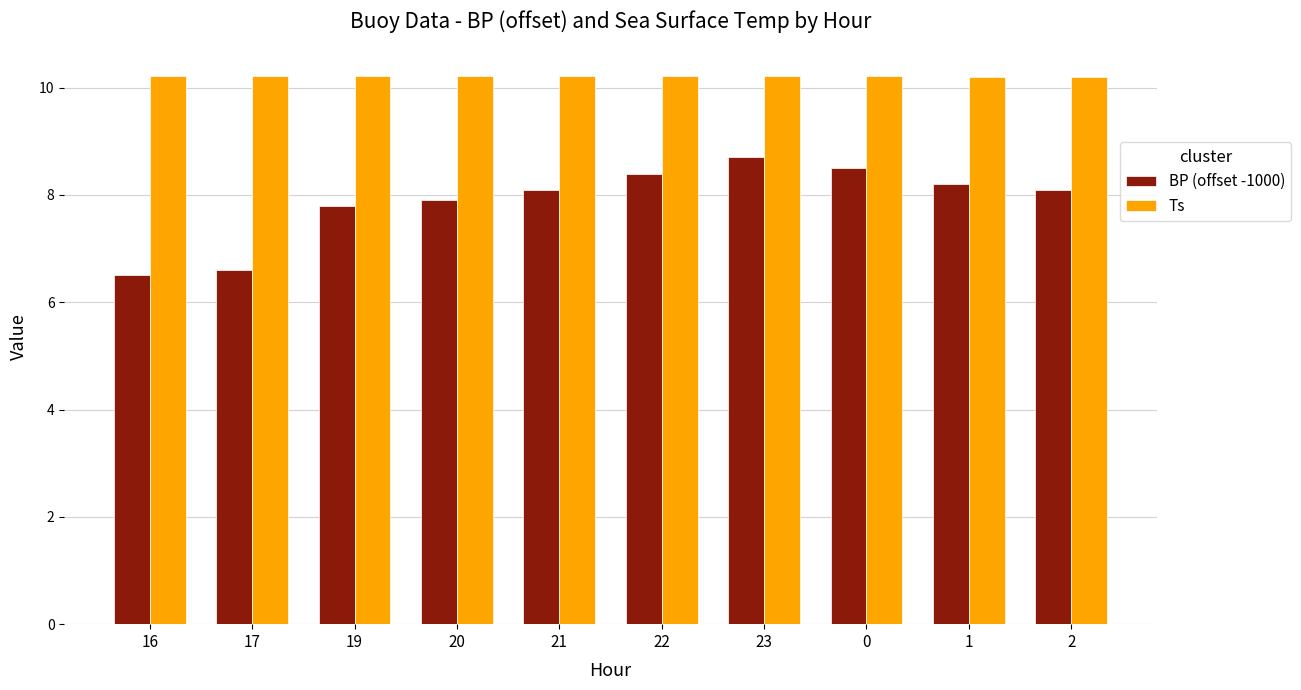

What is the lowest value of the BP (offset -1000) series?

6.5